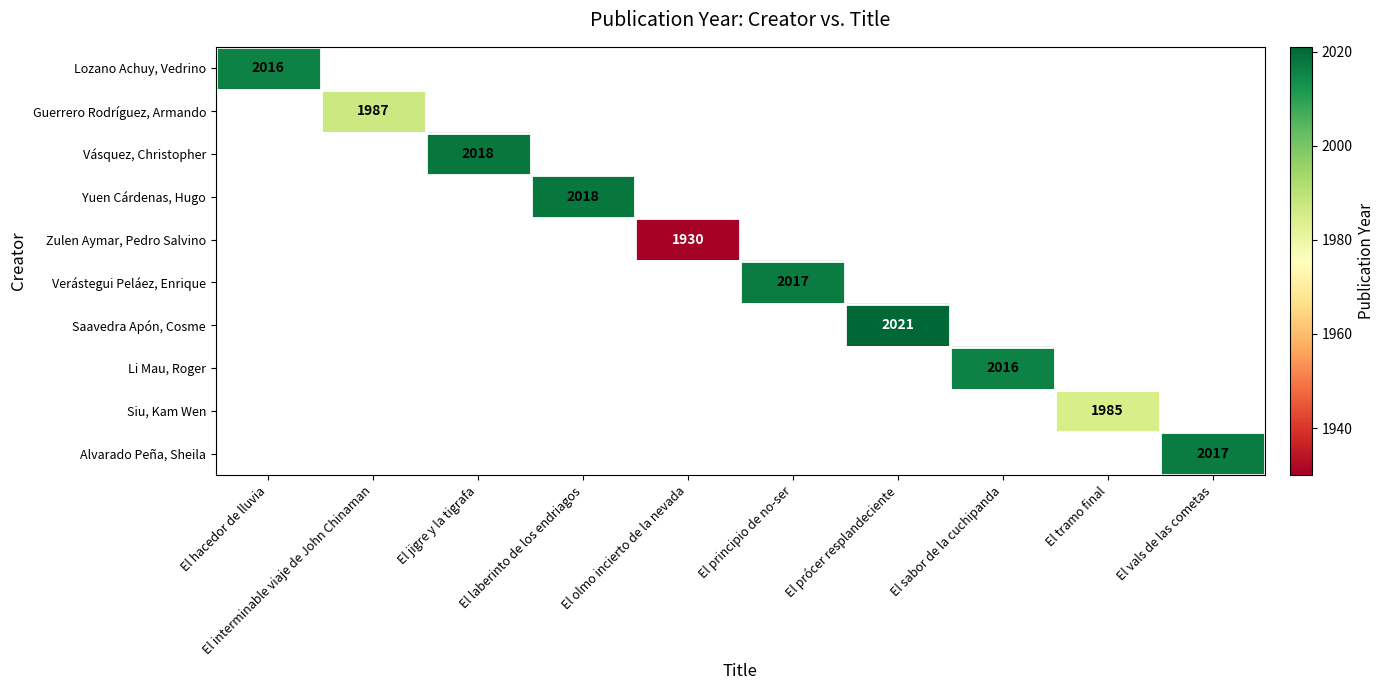

Which category has the lowest value across all series?

El olmo incierto de la nevada